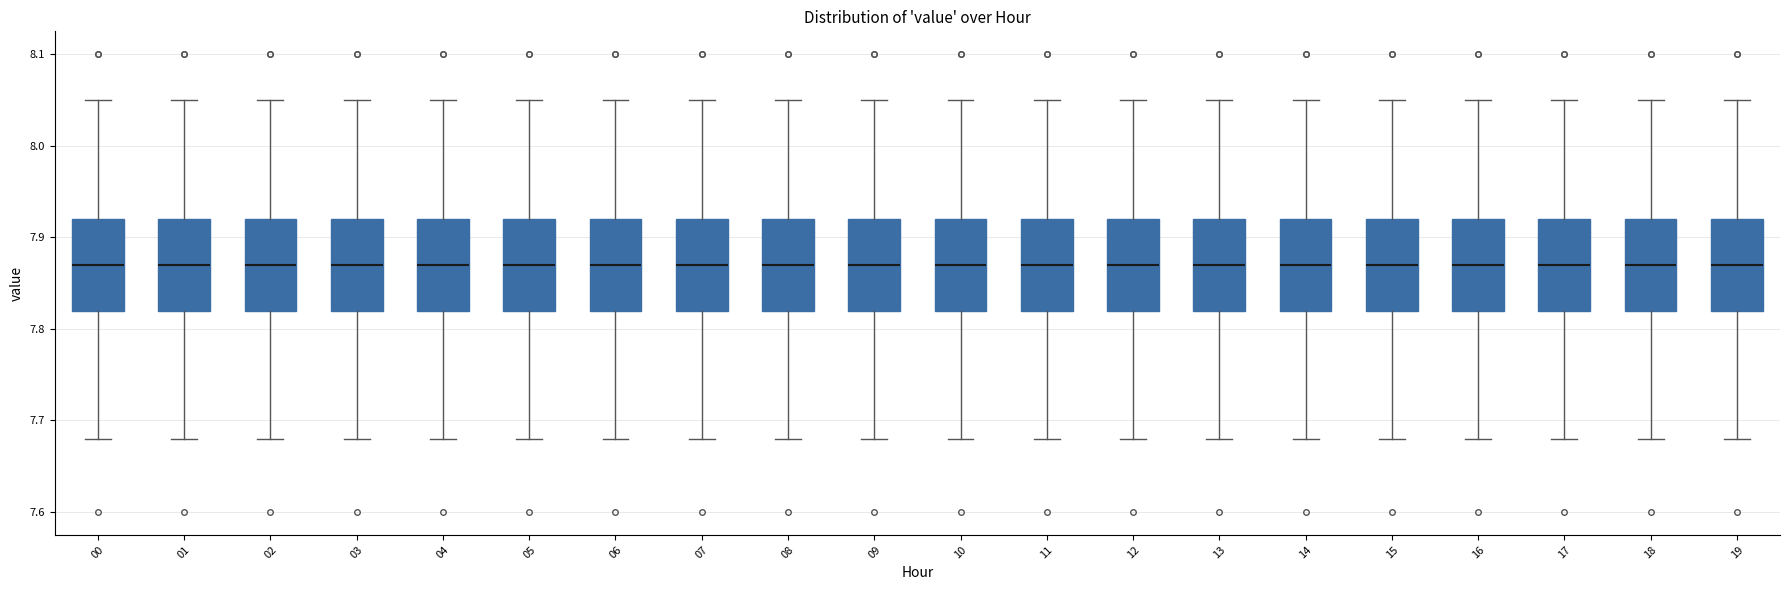

Reading left to right, read every box against the y-axis: the position of its median line, the range the box covers, and the ends of its whiskers. The values are not printed on the chart, so give them approximately, as read against the axis.

00: median 7.87, box 7.82 to 7.92, whiskers 7.68 to 8.05
01: median 7.87, box 7.82 to 7.92, whiskers 7.68 to 8.05
02: median 7.87, box 7.82 to 7.92, whiskers 7.68 to 8.05
03: median 7.87, box 7.82 to 7.92, whiskers 7.68 to 8.05
04: median 7.87, box 7.82 to 7.92, whiskers 7.68 to 8.05
05: median 7.87, box 7.82 to 7.92, whiskers 7.68 to 8.05
06: median 7.87, box 7.82 to 7.92, whiskers 7.68 to 8.05
07: median 7.87, box 7.82 to 7.92, whiskers 7.68 to 8.05
08: median 7.87, box 7.82 to 7.92, whiskers 7.68 to 8.05
09: median 7.87, box 7.82 to 7.92, whiskers 7.68 to 8.05
10: median 7.87, box 7.82 to 7.92, whiskers 7.68 to 8.05
11: median 7.87, box 7.82 to 7.92, whiskers 7.68 to 8.05
12: median 7.87, box 7.82 to 7.92, whiskers 7.68 to 8.05
13: median 7.87, box 7.82 to 7.92, whiskers 7.68 to 8.05
14: median 7.87, box 7.82 to 7.92, whiskers 7.68 to 8.05
15: median 7.87, box 7.82 to 7.92, whiskers 7.68 to 8.05
16: median 7.87, box 7.82 to 7.92, whiskers 7.68 to 8.05
17: median 7.87, box 7.82 to 7.92, whiskers 7.68 to 8.05
18: median 7.87, box 7.82 to 7.92, whiskers 7.68 to 8.05
19: median 7.87, box 7.82 to 7.92, whiskers 7.68 to 8.05